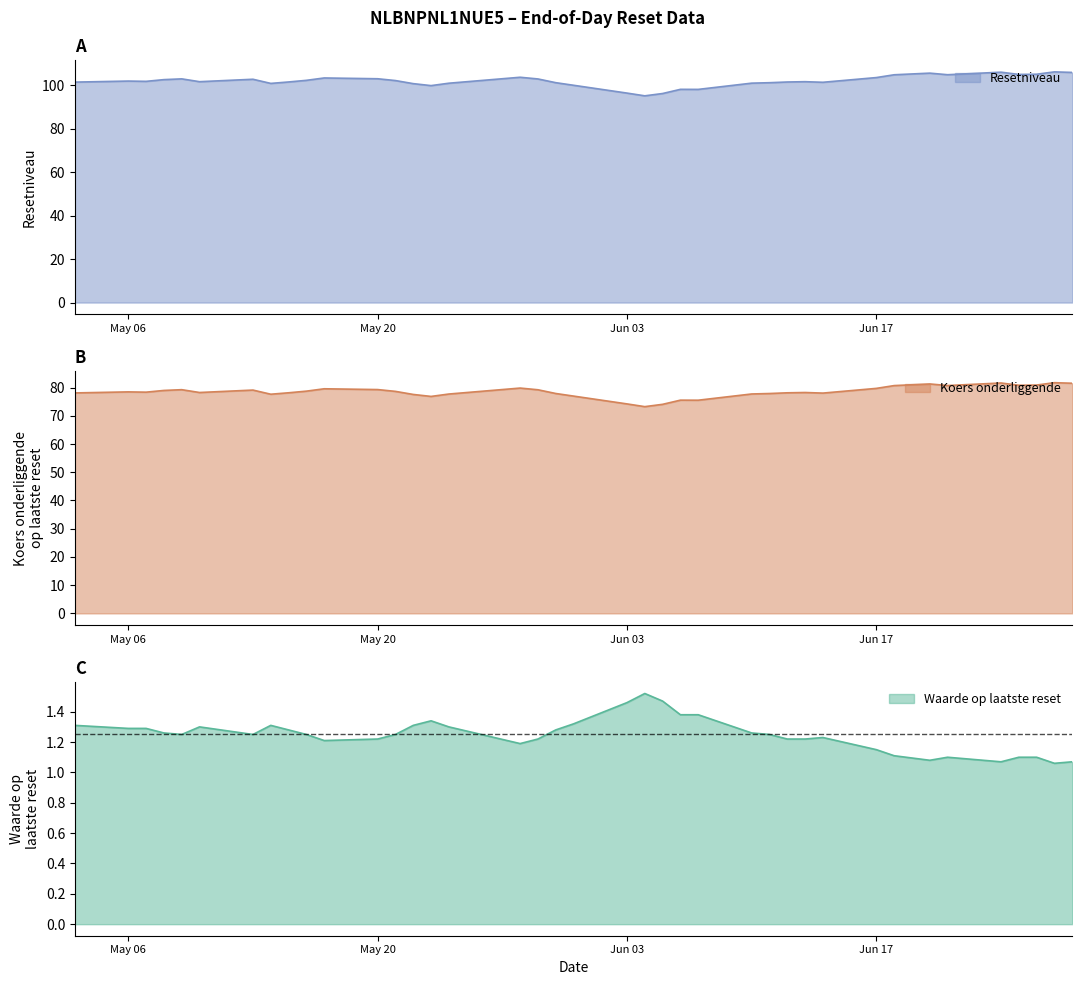

Rank the series by their maximum value, from highest to lowest.

Resetniveau, Koers onderliggende op laatste reset, Waarde op laatste reset